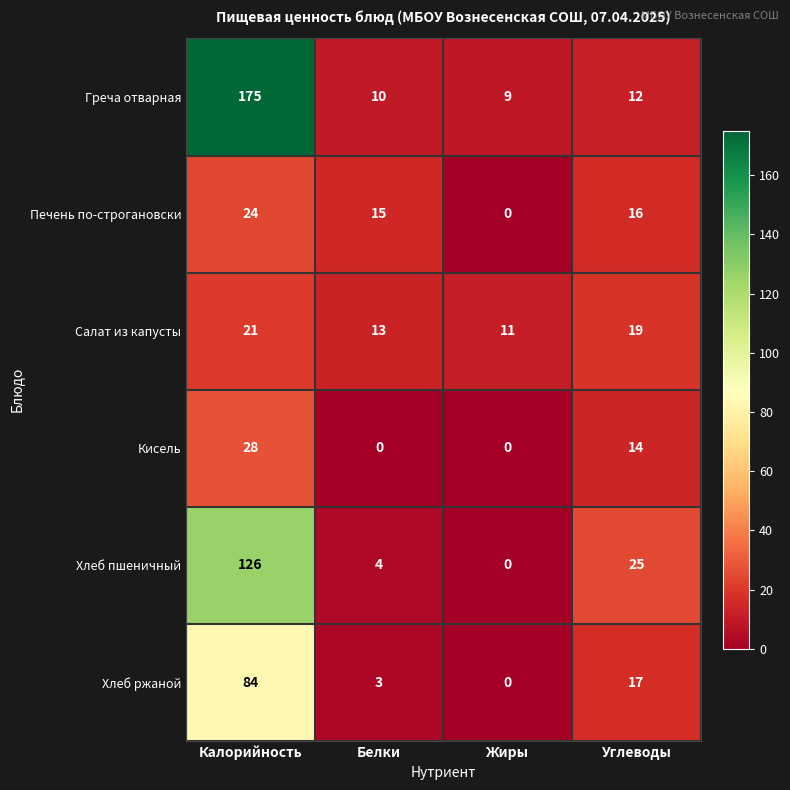

Reading left to right, what are all the values shown in this chart?

Греча отварная: 175	10	9	12
Печень по-строгановски: 24	15	0	16
Салат из капусты: 21	13	11	19
Кисель: 28	0	0	14
Хлеб пшеничный: 126	4	0	25
Хлеб ржаной: 84	3	0	17